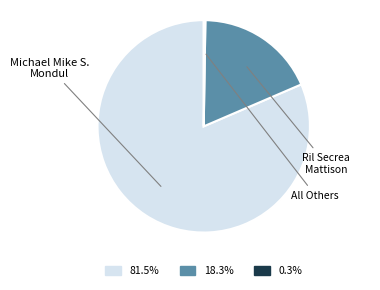

To the nearest percent, what percentage of the pie is Michael Mike S. Mondul?

81%